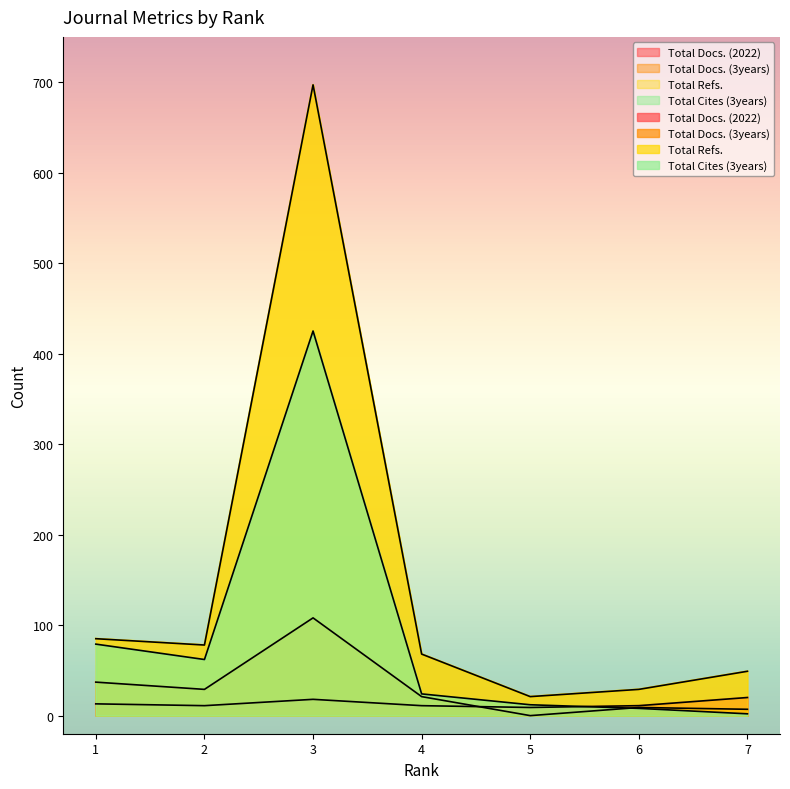

Between 3 and 7, which series saw the biggest shift?

Total Refs.